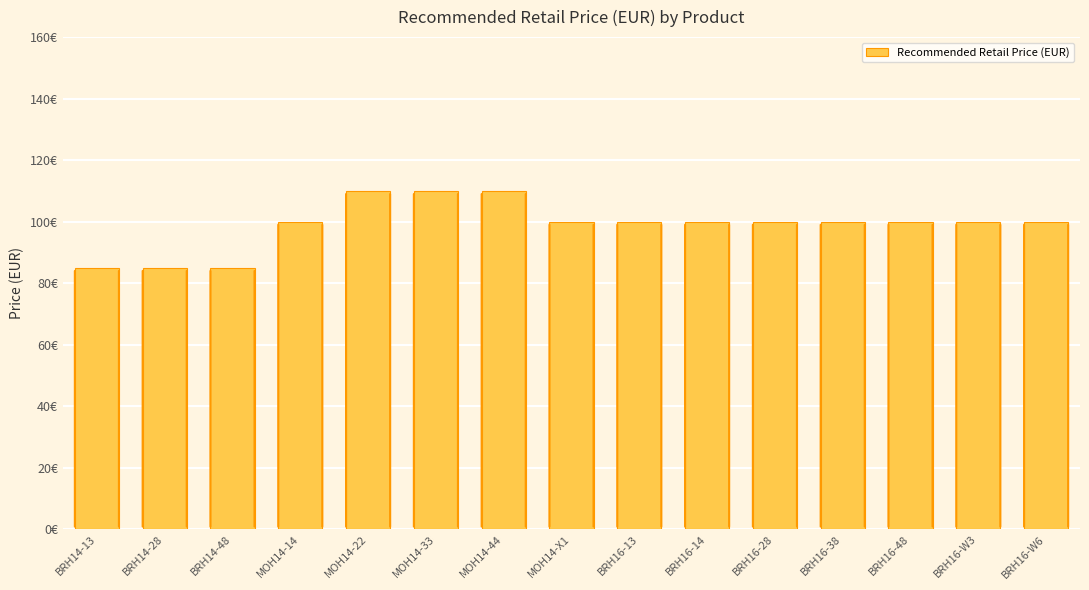

What position from the right is BRH16-W6?

1